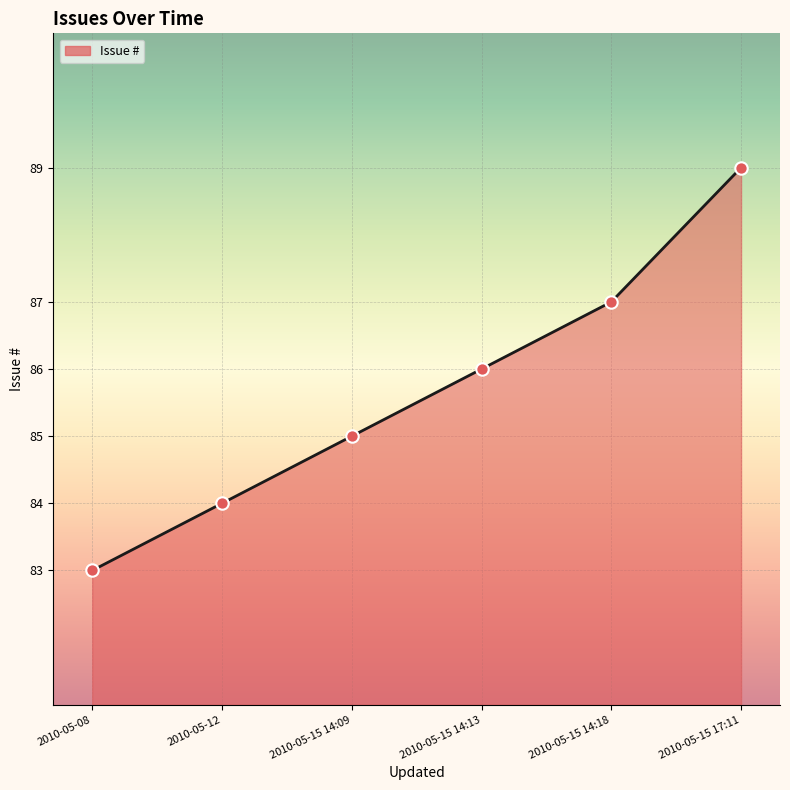

Which has a higher value, 2010-05-12 or 2010-05-15 17:11?

2010-05-15 17:11